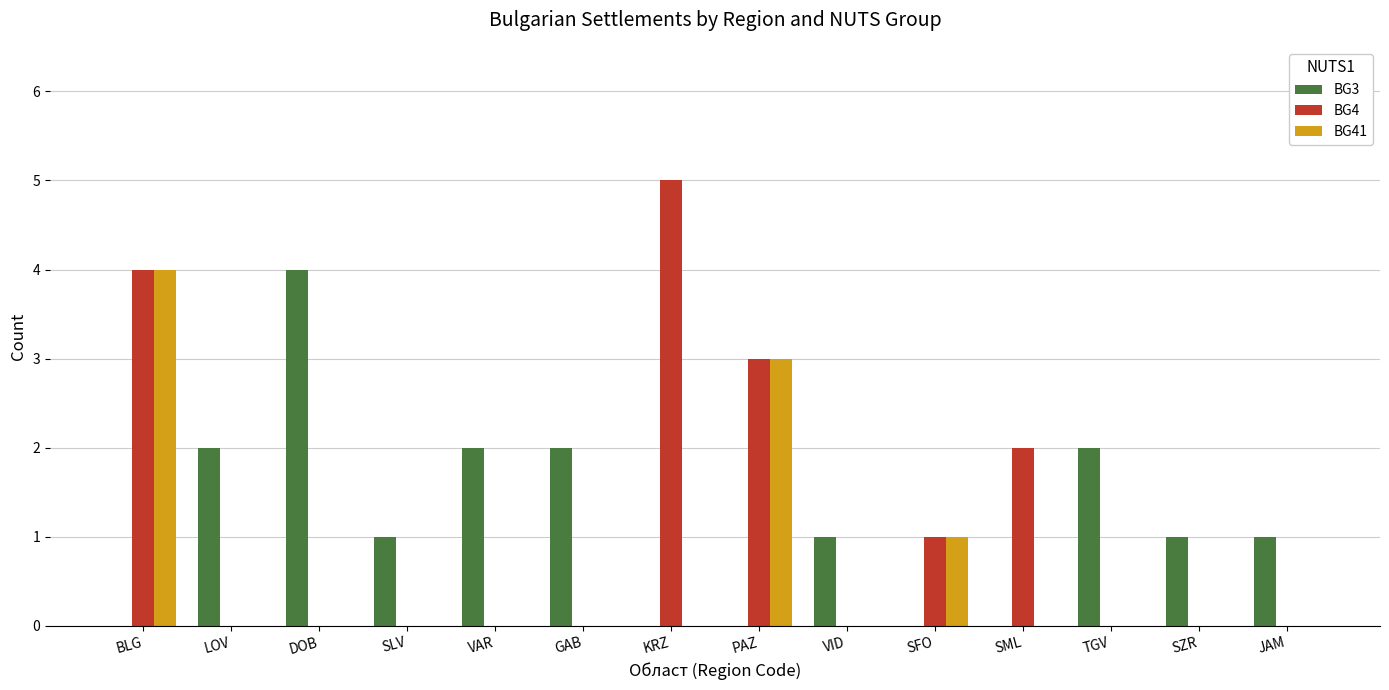

Reading left to right, transcribe all the data shown in this chart.

BG3: 0	2	4	1	2	2	0	0	1	0	0	2	1	1
BG4: 4	0	0	0	0	0	5	3	0	1	2	0	0	0
BG41: 4	0	0	0	0	0	0	3	0	1	0	0	0	0